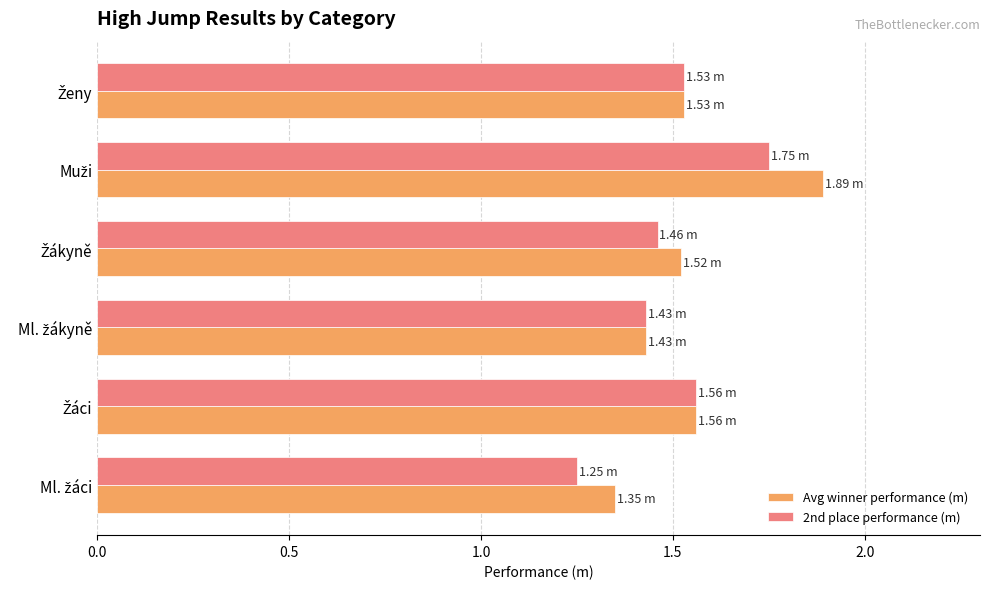

What is the difference between the maximum and minimum values in the Avg winner performance (m) series?

0.5